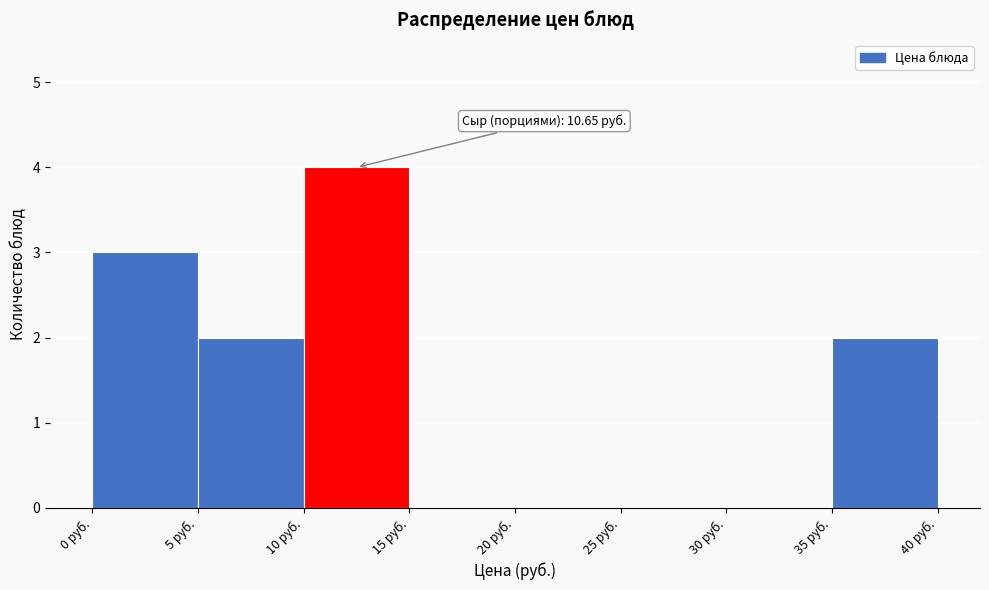

Which range on the x-axis has the tallest bar?

10 to 15